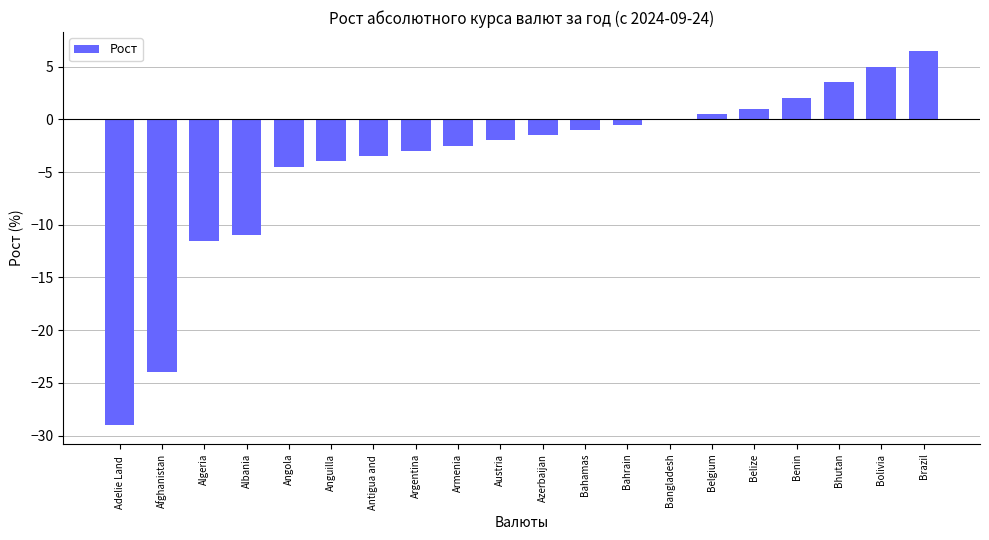

What is the change in value from Afghanistan to Bhutan?

+27.5